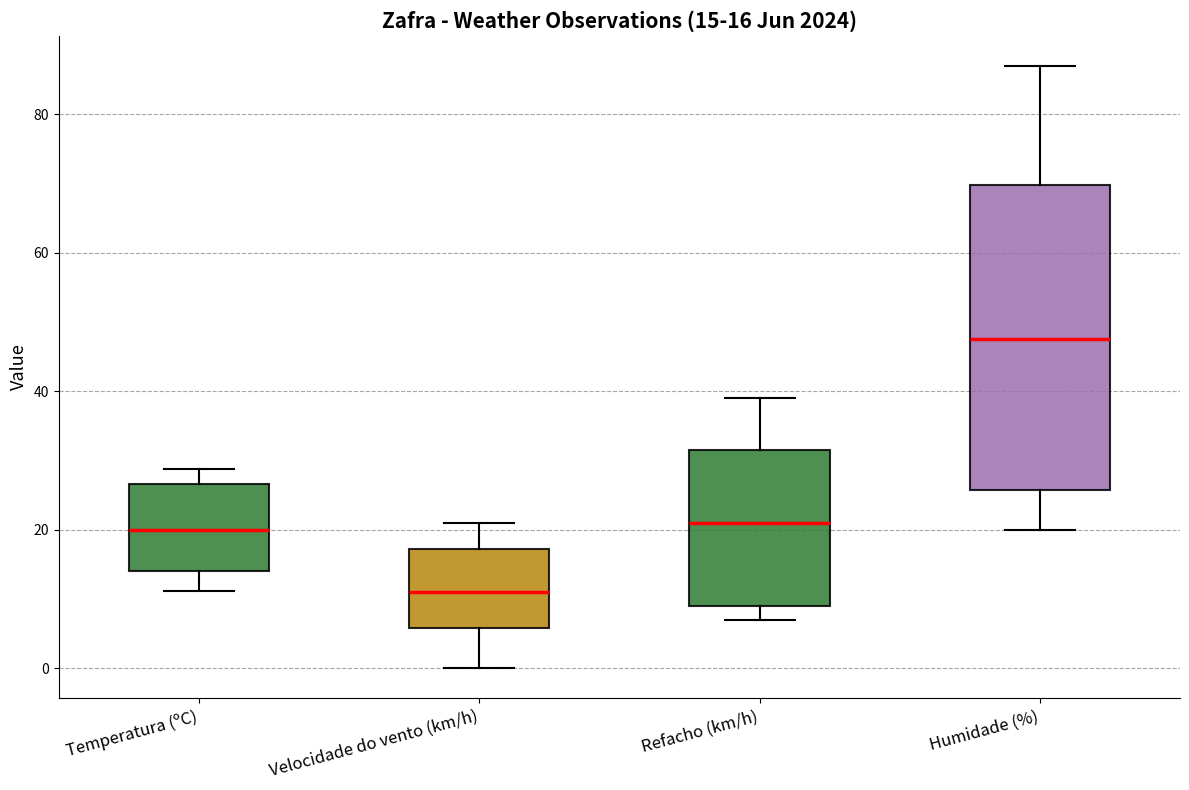

Which box is the tallest, from its lower edge to its upper edge?

Humidade (%)